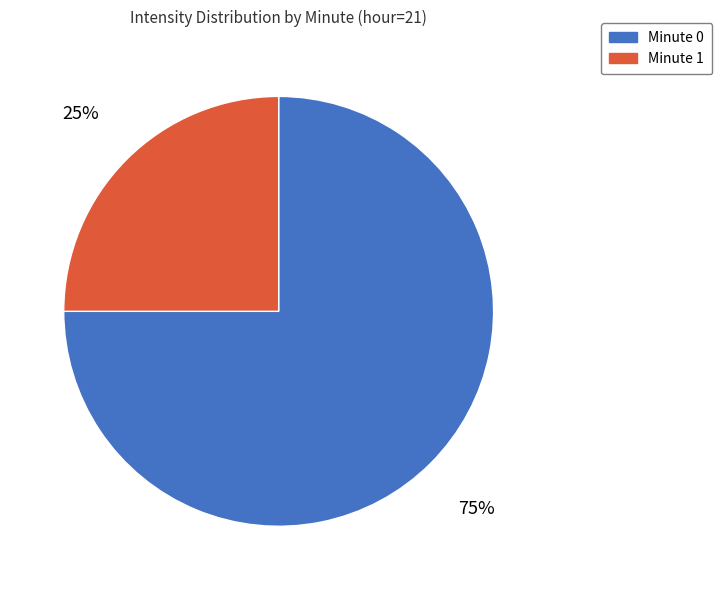

Do Minute 1 and Minute 0 together represent more than half of the pie?

Yes